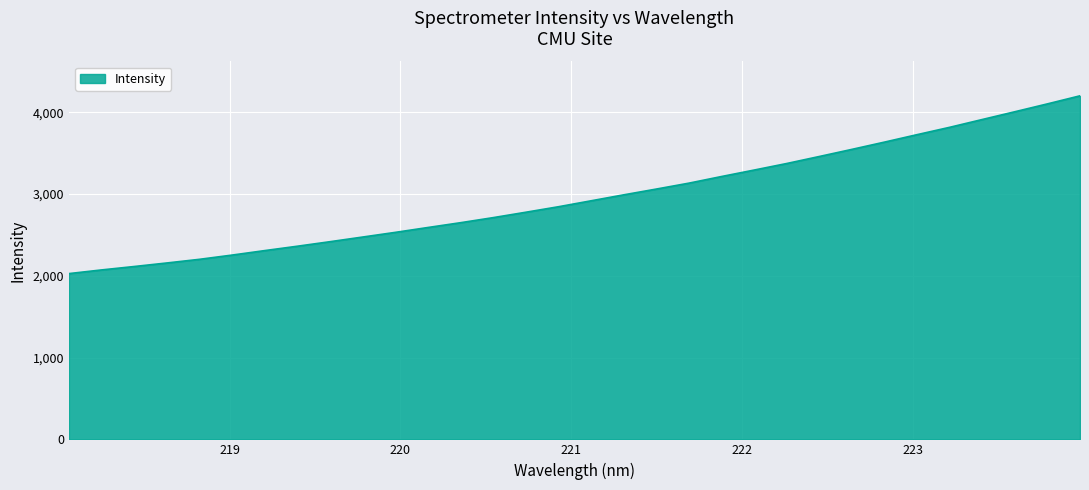

True or false: there are more than 1 points higher than both neighbors.

False